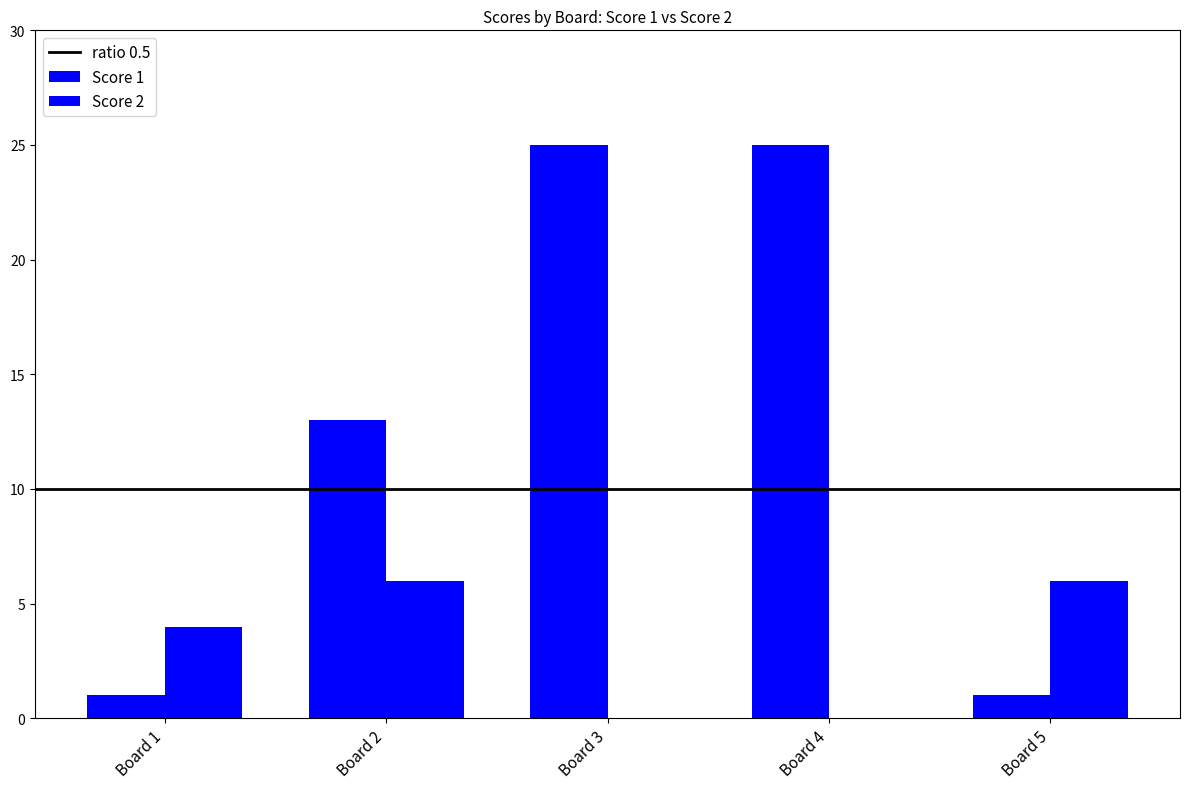

How many data points does each series have?

5